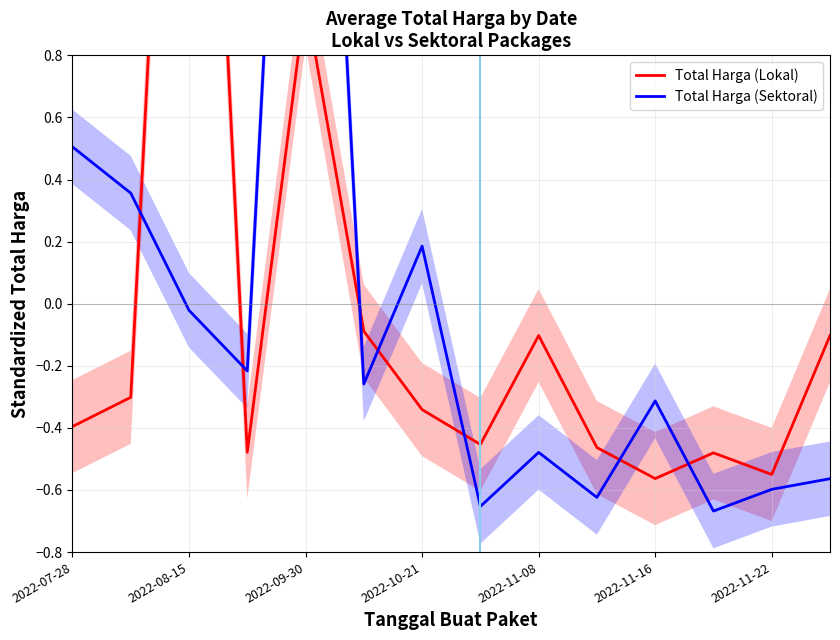

Between 7 and 12, which series saw the biggest shift?

Total Harga (Lokal)